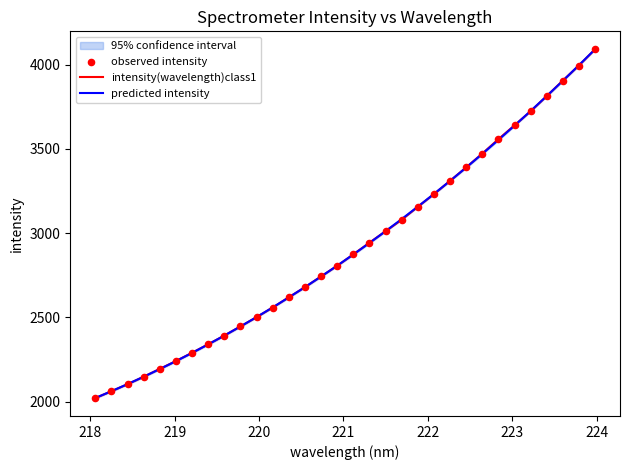

Which series reaches the minimum Y coordinate?

intensity(wavelength)class1